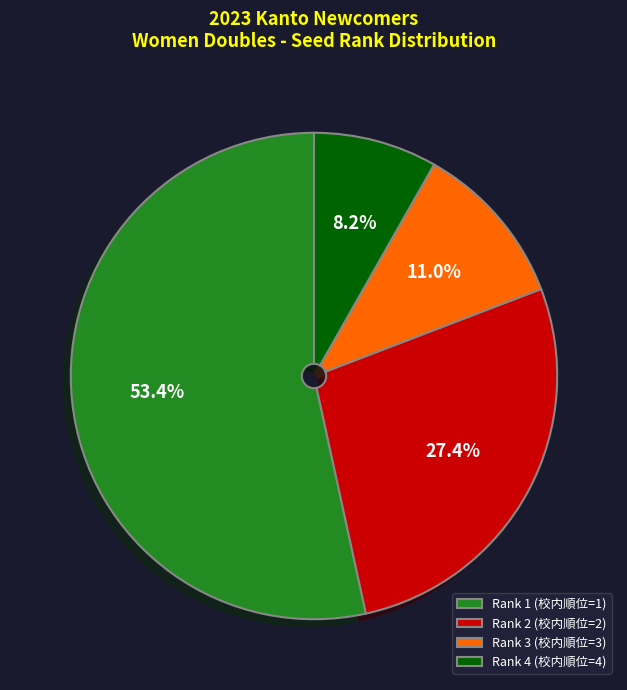

Which category has the biggest portion of the pie?

Rank 1 (校内順位=1)